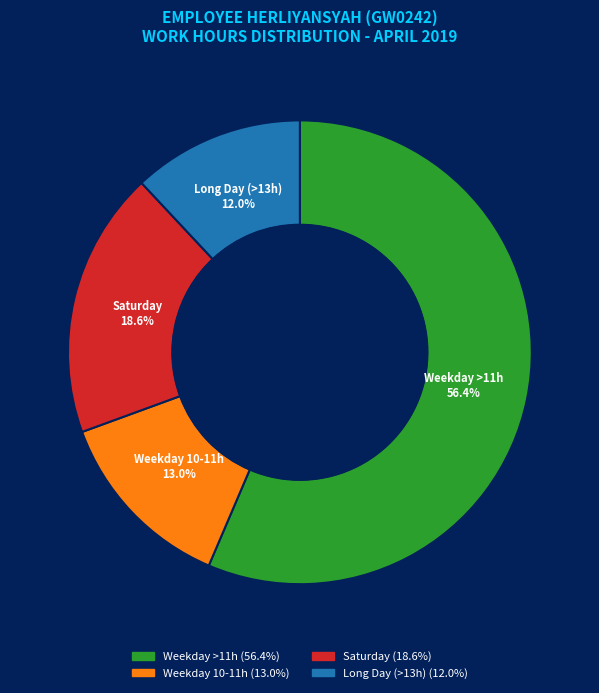

Is there any slice that represents more than half of the pie?

Yes